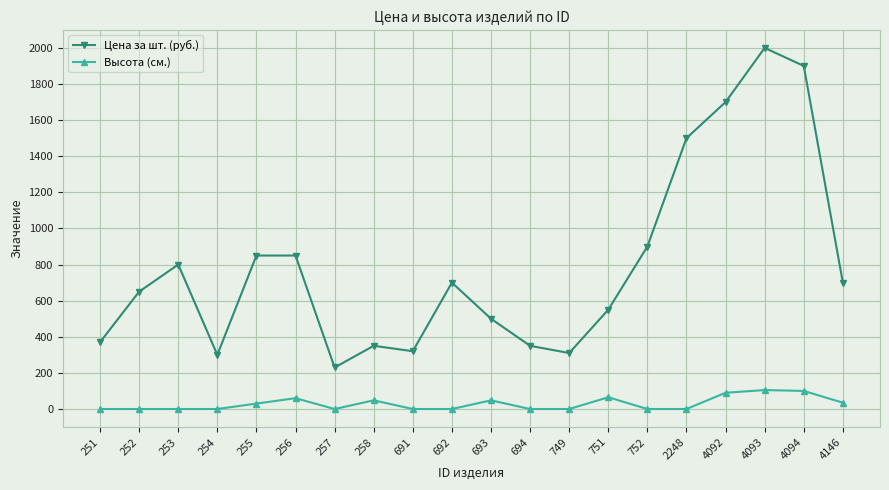

True or false: Высота (см.) and Цена за шт. (руб.) intersect in this chart.

False